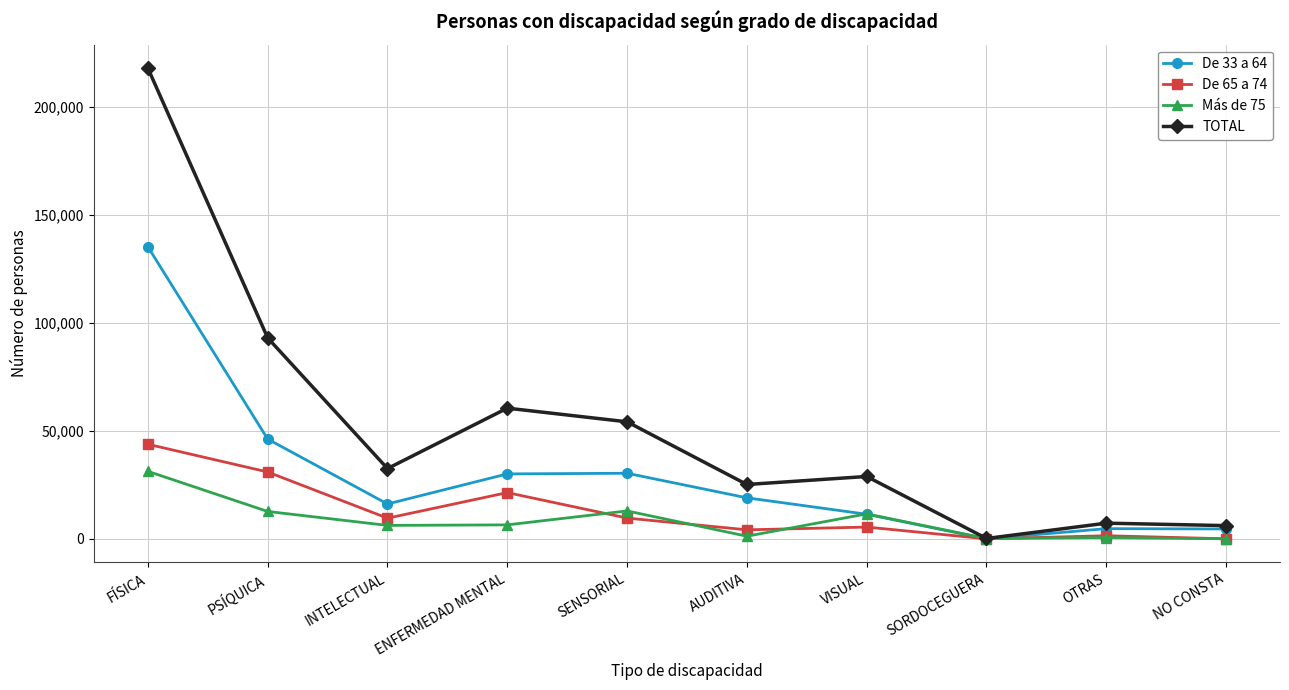

Is it true that De 33 a 64 equals 85180 at FÍSICA?

False